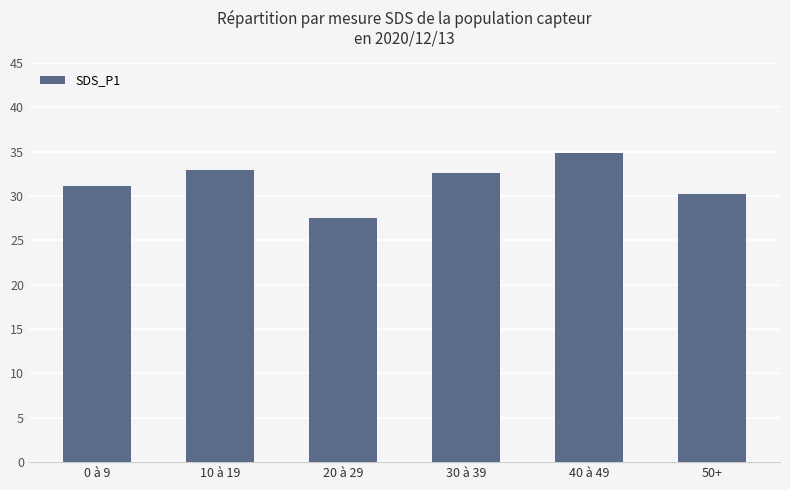

What is the difference between the values at 10 à 19 and 40 à 49?

2.0